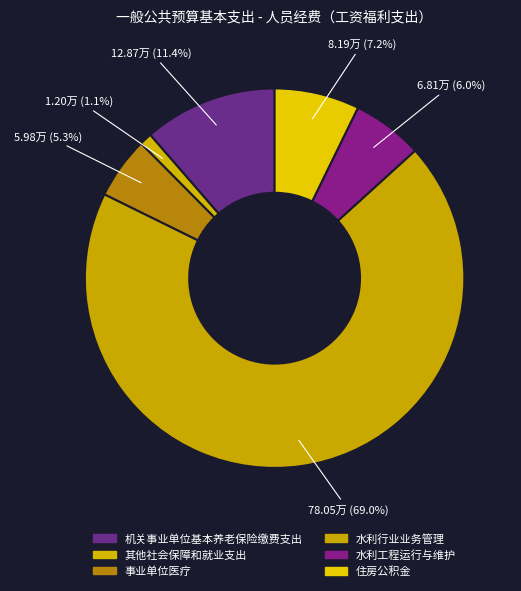

True or false: 水利行业业务管理 accounts for 69% of the total.

True